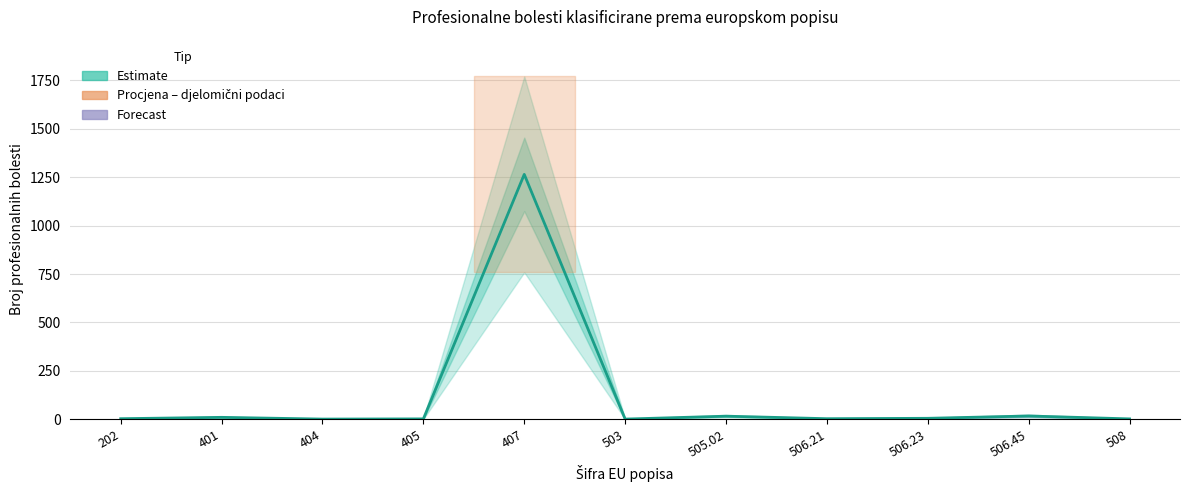

What is the difference between the values at 407 and 506.21?

1262